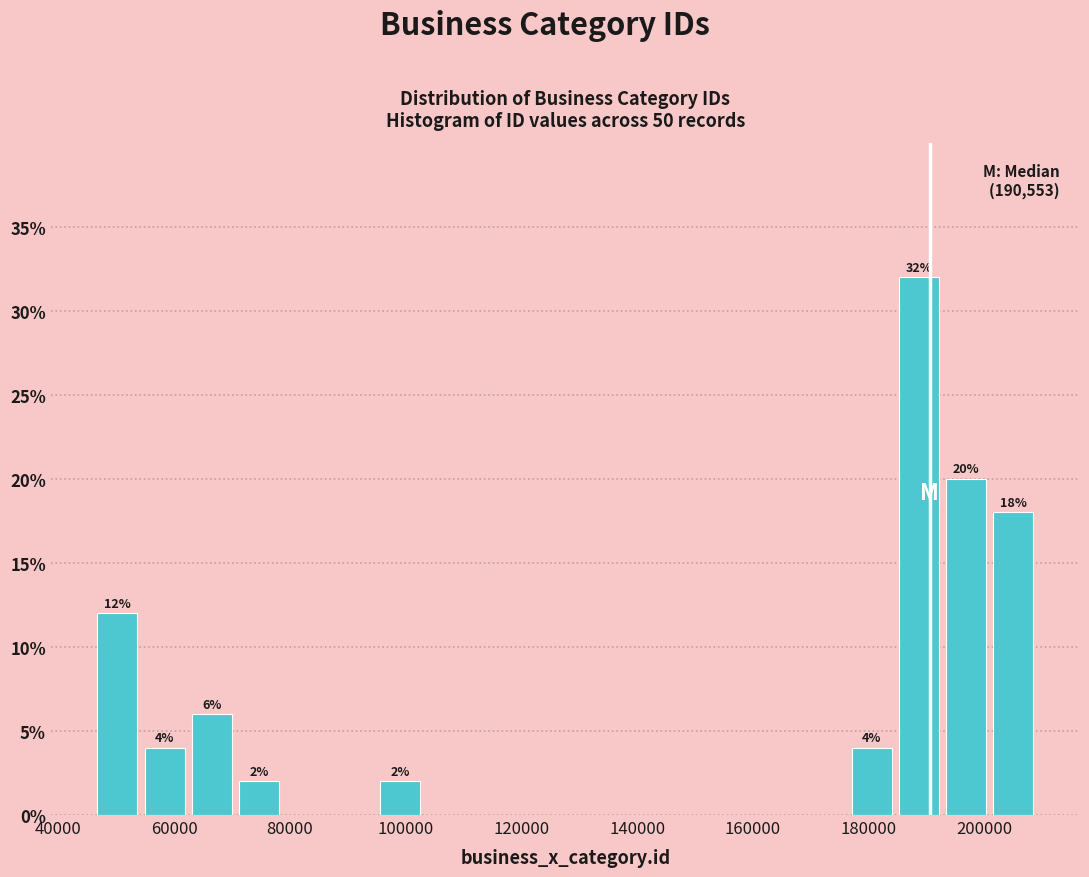

Which range on the x-axis has the tallest bar?

184000 to 192000